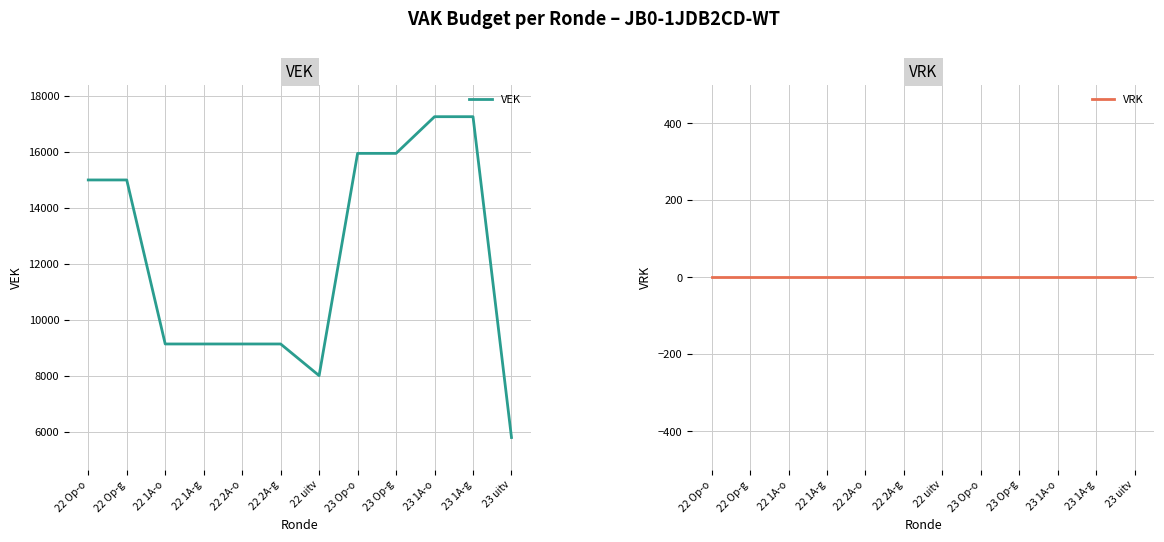

Reading left to right, list all the values displayed in this chart.

VEK: 15000	15000	9133	9133	9133	9133	8001	15951	15951	17263	17263	5787
VRK: 0	0	0	0	0	0	0	0	0	0	0	0